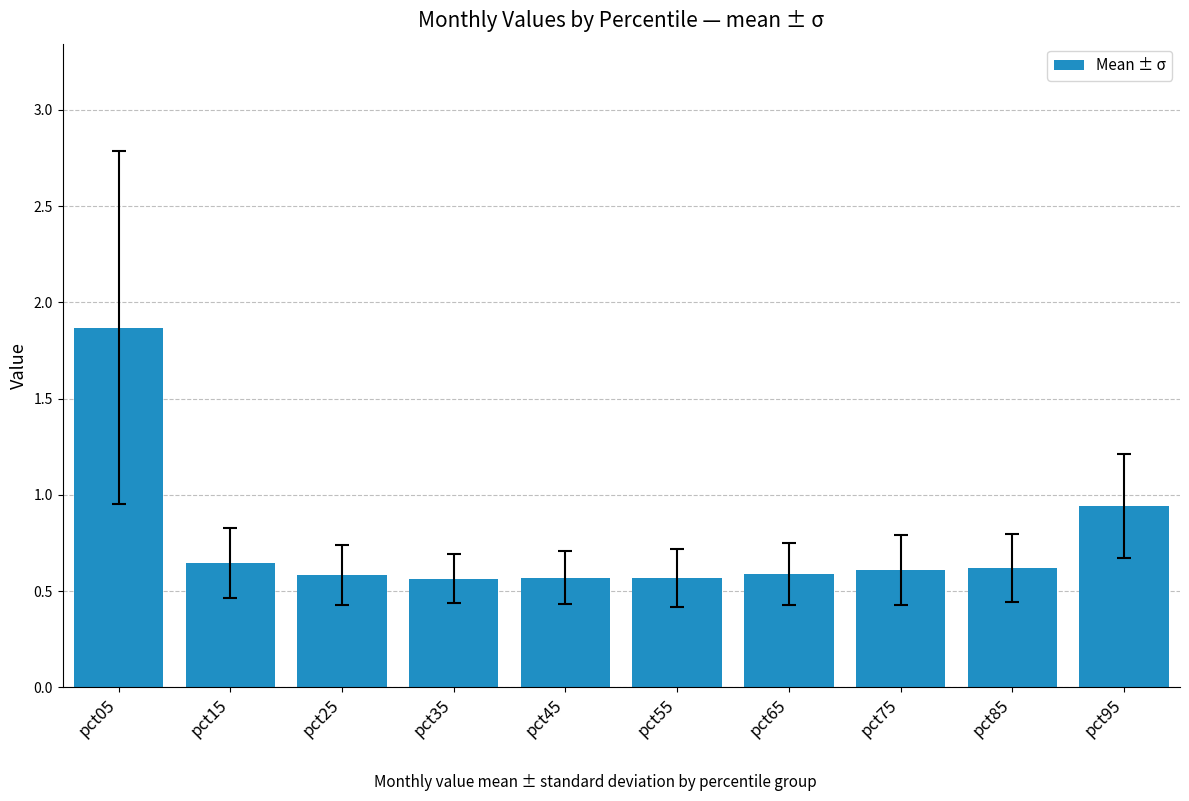

The chart shows a value of 0.4 at pct95. True or false?

False